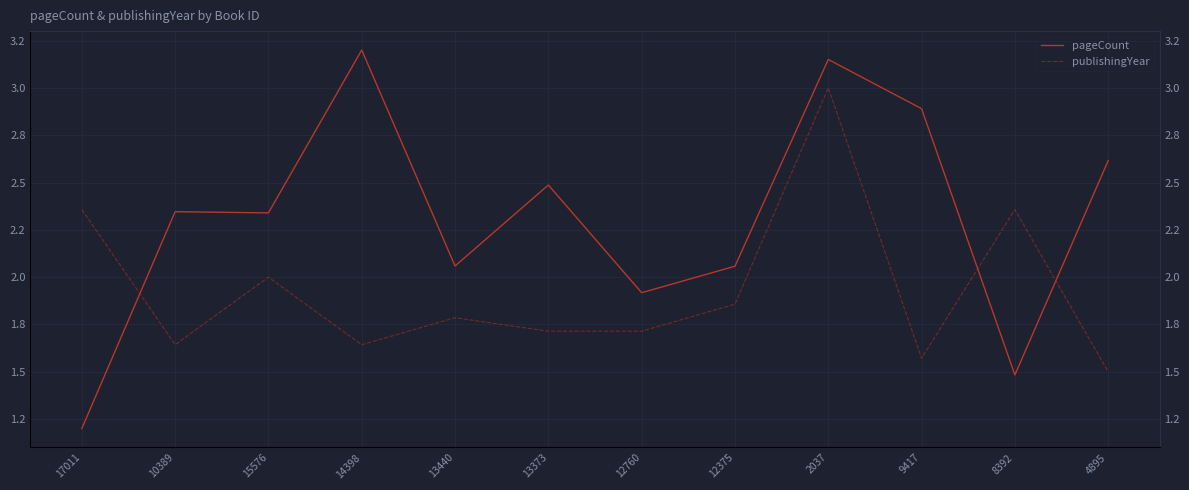

Rank the series by their maximum value, from lowest to highest.

publishingYear, pageCount